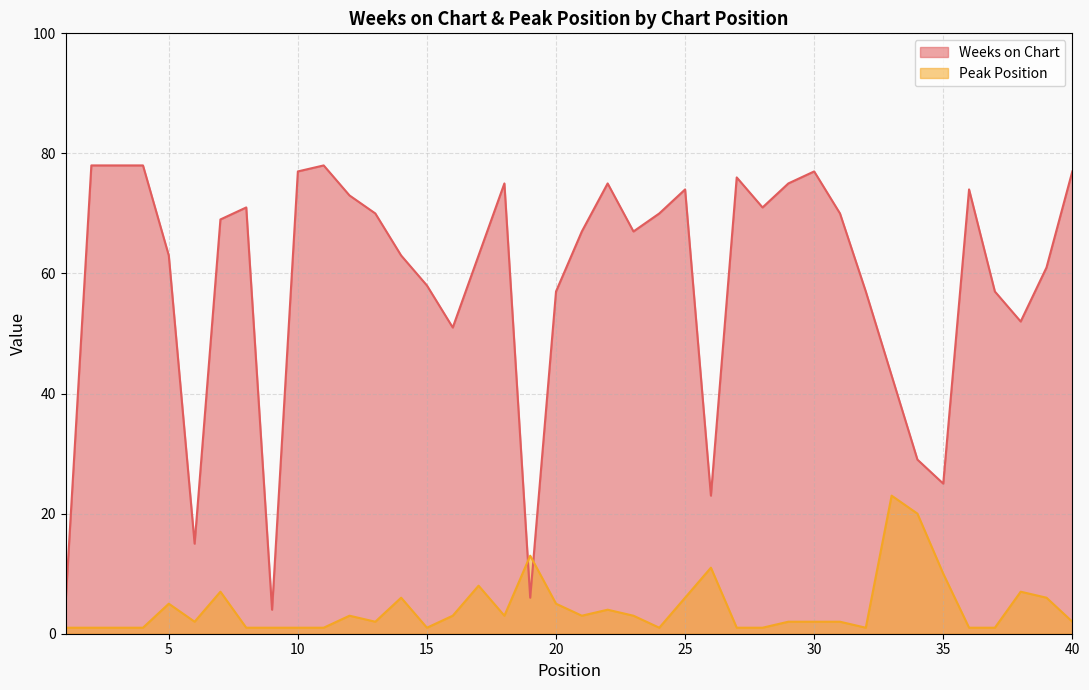

Reading left to right, what are all the values shown in this chart?

Weeks on Chart: 5	78	78	78	63	15	69	71	4	77	78	73	70	63	58	51	63	75	6	57	67	75	67	70	74	23	76	71	75	77	70	57	43	29	25	74	57	52	61	77
Peak Position: 1	1	1	1	5	2	7	1	1	1	1	3	2	6	1	3	8	3	13	5	3	4	3	1	6	11	1	1	2	2	2	1	23	20	10	1	1	7	6	2